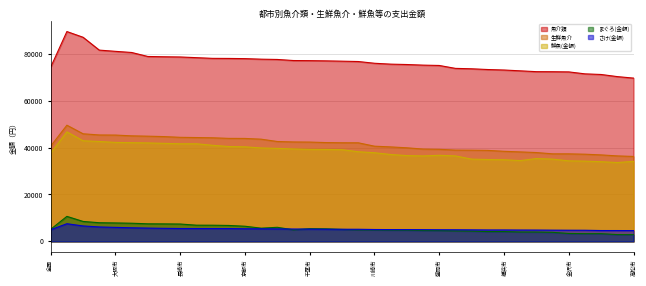

What is the label of the 24th point from the right?

札幌市